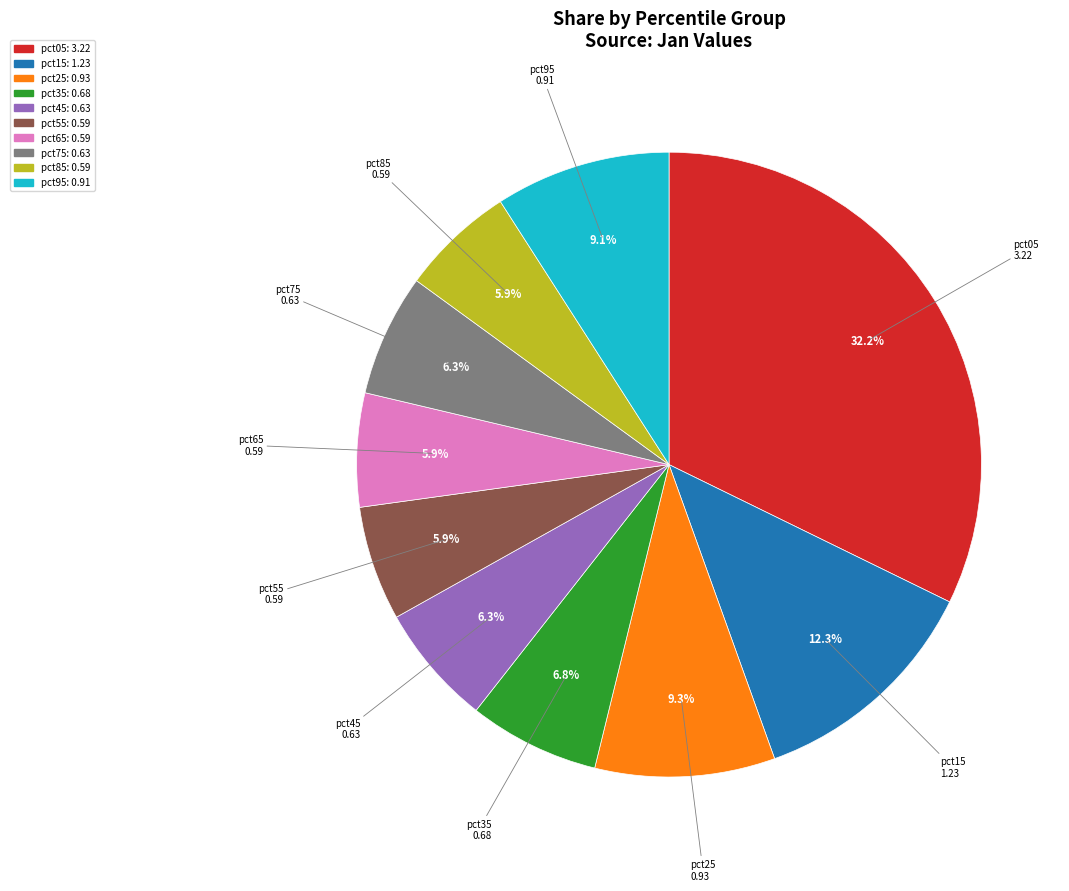

How many slices are in this pie chart?

10